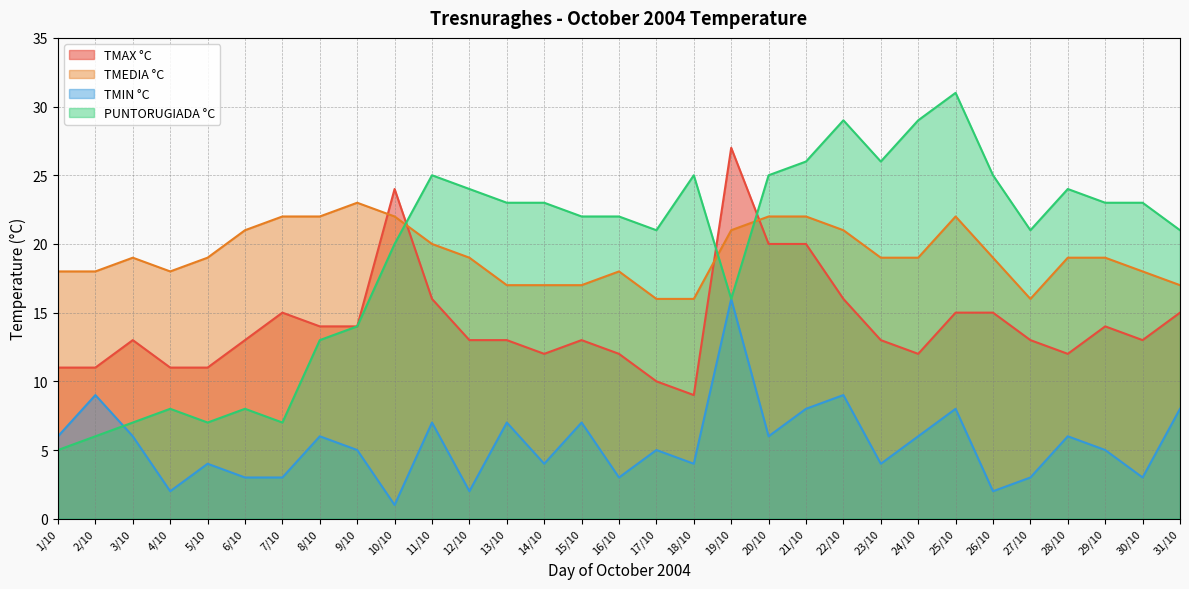

Reading right to left, list all the values displayed in this chart.

TMAX °C: 31/10=15	30/10=13	29/10=14	28/10=12	27/10=13	26/10=15	25/10=15	24/10=12	23/10=13	22/10=16	21/10=20	20/10=20	19/10=27	18/10=9	17/10=10	16/10=12	15/10=13	14/10=12	13/10=13	12/10=13	11/10=16	10/10=24	9/10=14	8/10=14	7/10=15	6/10=13	5/10=11	4/10=11	3/10=13	2/10=11	1/10=11
TMEDIA °C: 31/10=17	30/10=18	29/10=19	28/10=19	27/10=16	26/10=19	25/10=22	24/10=19	23/10=19	22/10=21	21/10=22	20/10=22	19/10=21	18/10=16	17/10=16	16/10=18	15/10=17	14/10=17	13/10=17	12/10=19	11/10=20	10/10=22	9/10=23	8/10=22	7/10=22	6/10=21	5/10=19	4/10=18	3/10=19	2/10=18	1/10=18
TMIN °C: 31/10=8	30/10=3	29/10=5	28/10=6	27/10=3	26/10=2	25/10=8	24/10=6	23/10=4	22/10=9	21/10=8	20/10=6	19/10=16	18/10=4	17/10=5	16/10=3	15/10=7	14/10=4	13/10=7	12/10=2	11/10=7	10/10=1	9/10=5	8/10=6	7/10=3	6/10=3	5/10=4	4/10=2	3/10=6	2/10=9	1/10=6
PUNTORUGIADA °C: 31/10=21	30/10=23	29/10=23	28/10=24	27/10=21	26/10=25	25/10=31	24/10=29	23/10=26	22/10=29	21/10=26	20/10=25	19/10=16	18/10=25	17/10=21	16/10=22	15/10=22	14/10=23	13/10=23	12/10=24	11/10=25	10/10=20	9/10=14	8/10=13	7/10=7	6/10=8	5/10=7	4/10=8	3/10=7	2/10=6	1/10=5